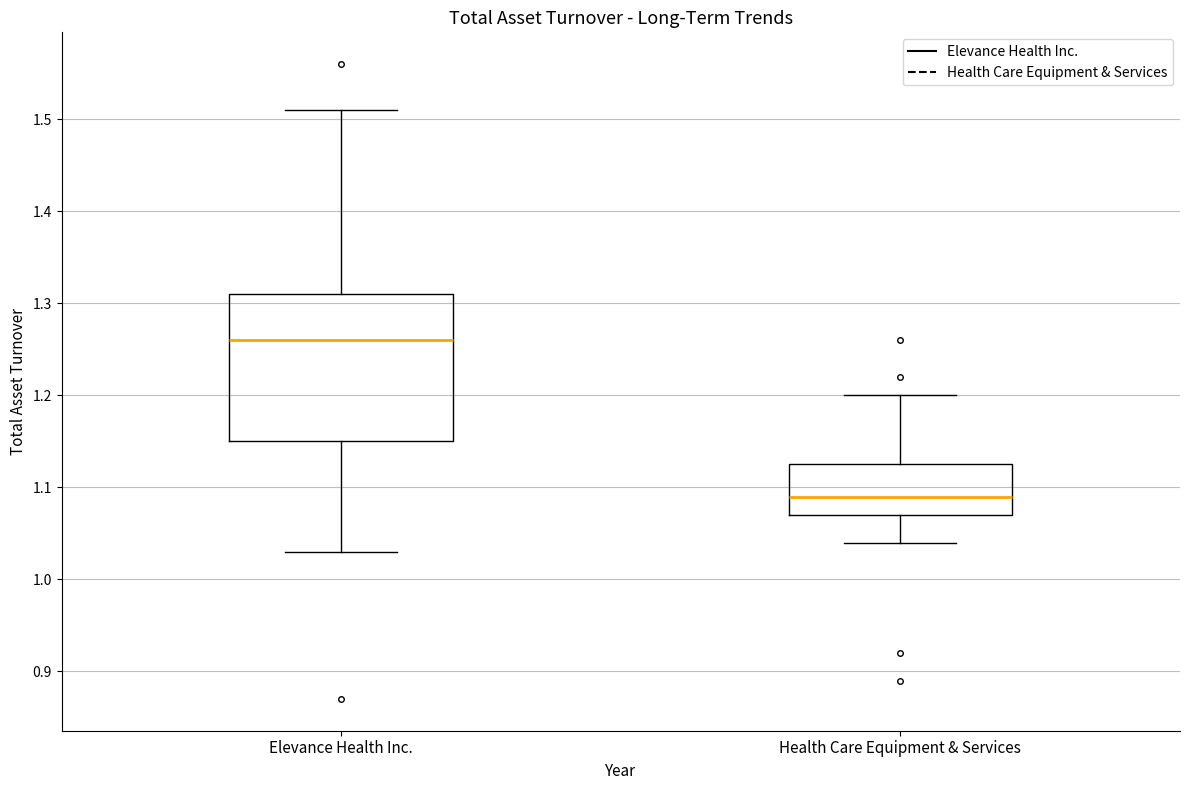

Which box's median line is the highest?

Elevance Health Inc.